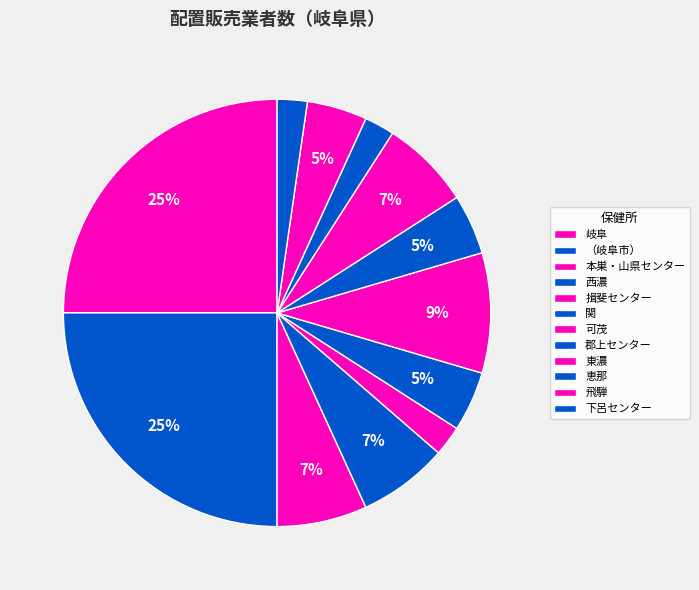

Count the number of slices in the pie.

12